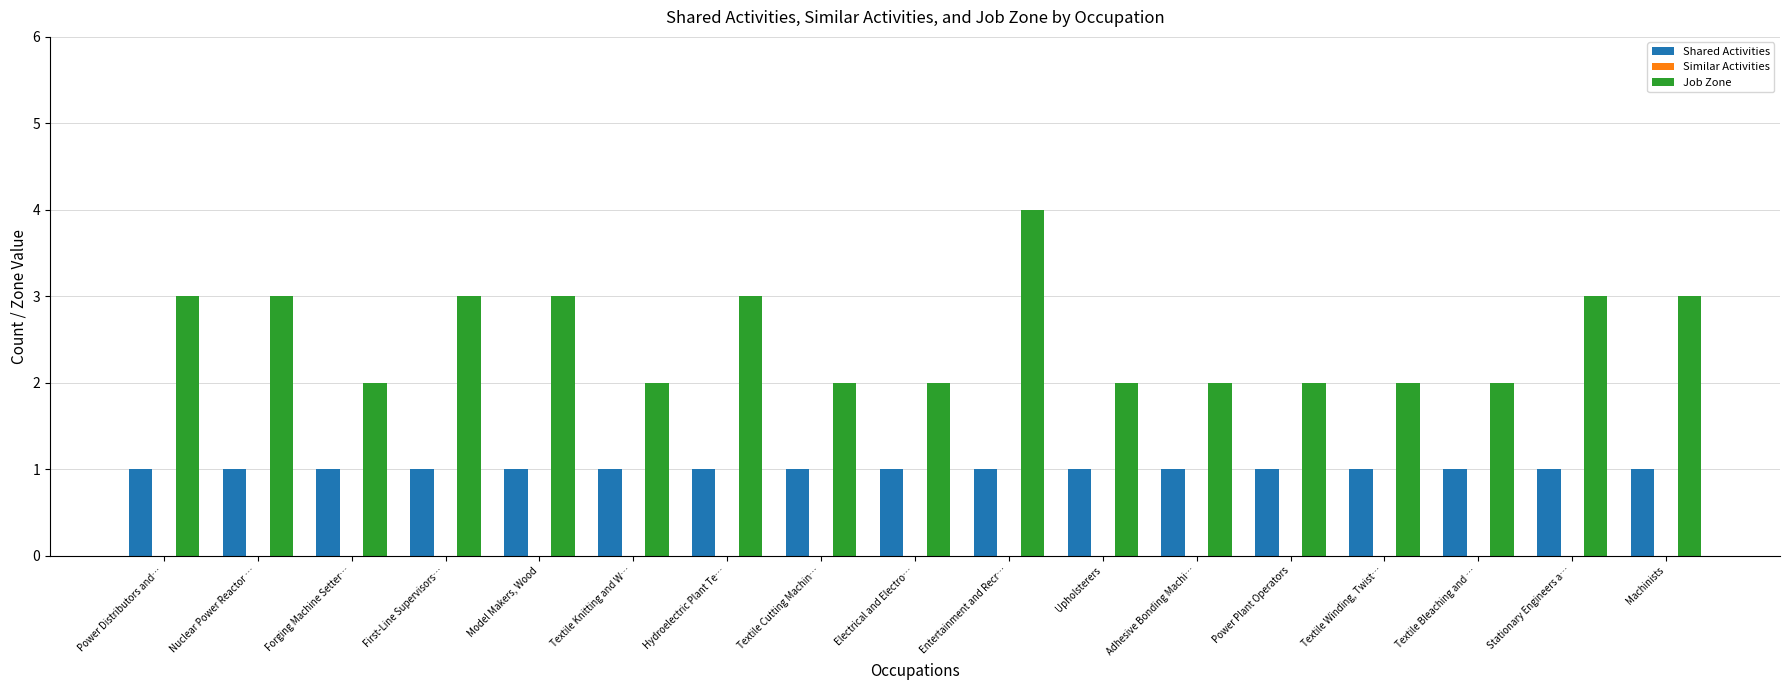

What is the maximum value shown in the chart?

4